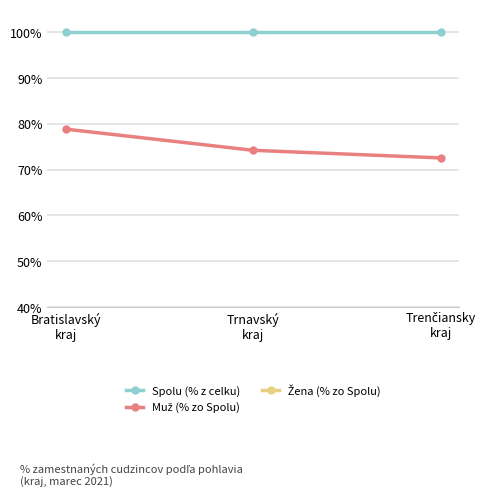

What is the total value across all series at Trenčiansky
kraj?

200.0